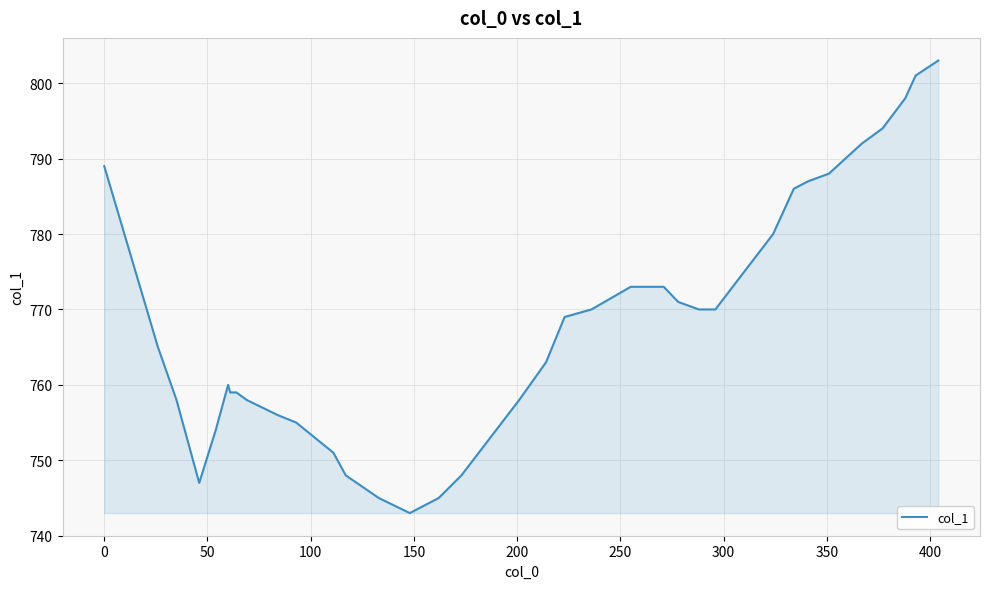

Count the number of data series in this chart.

1